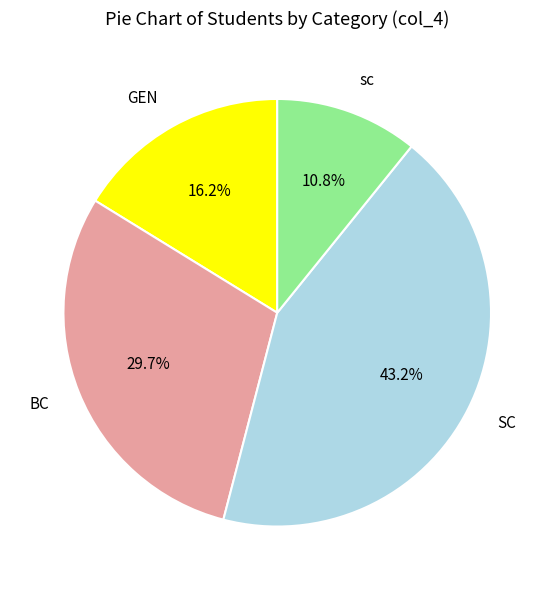

Is it true that GEN is 1% of the pie?

False